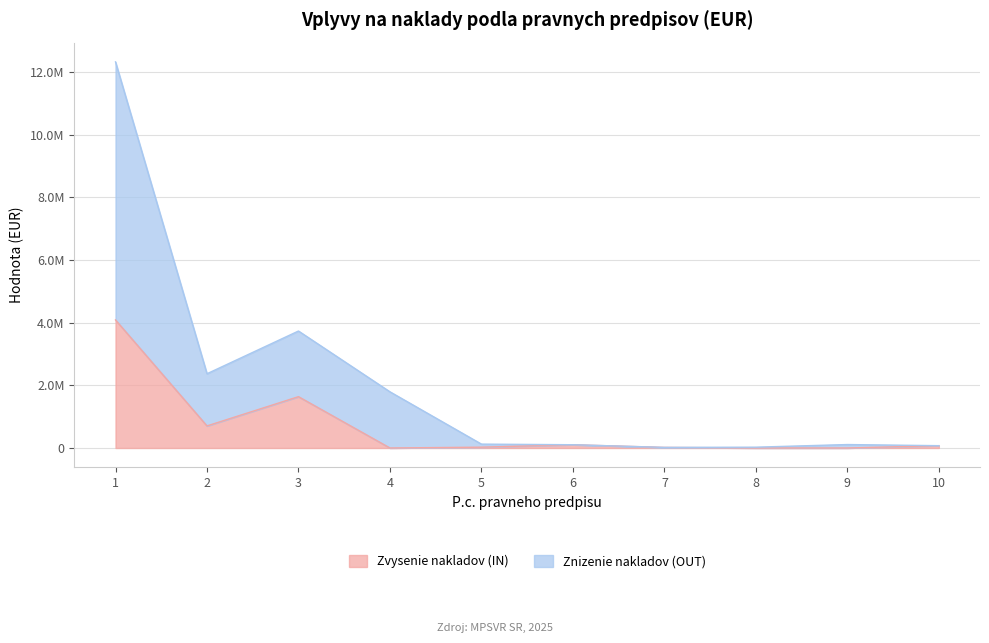

What is the value of the Zvysenie nakladov (IN) point at the 10th from the left?

73750.0